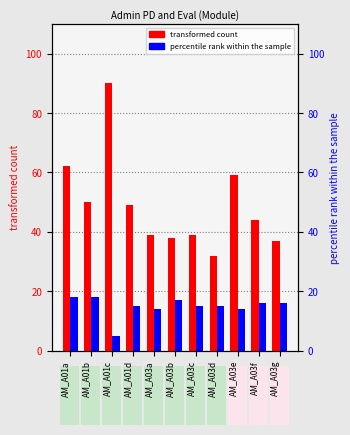

What is the difference between the highest and lowest values at AM_A01c?

85